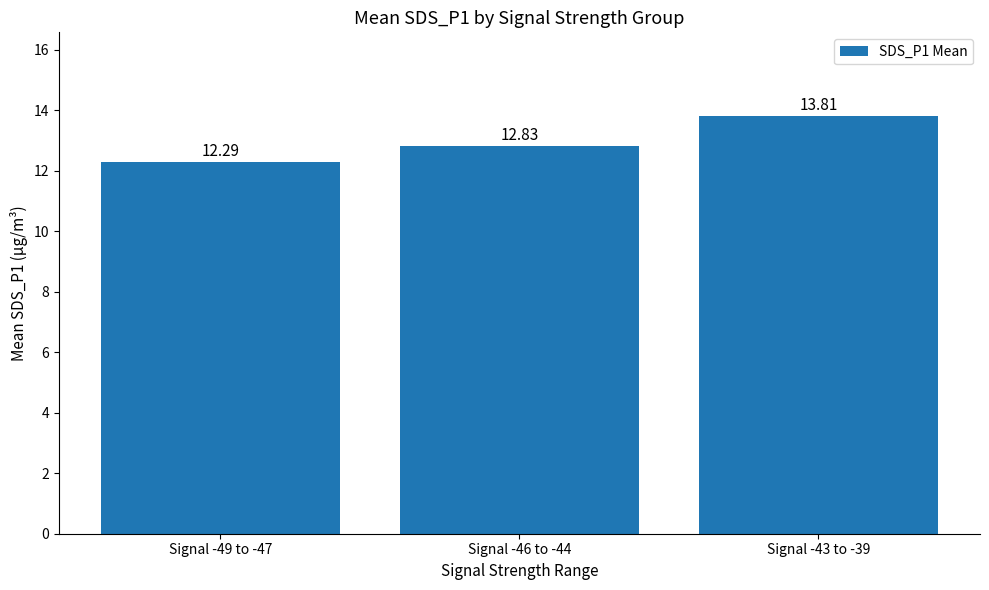

What is the minimum value shown in the chart?

12.3